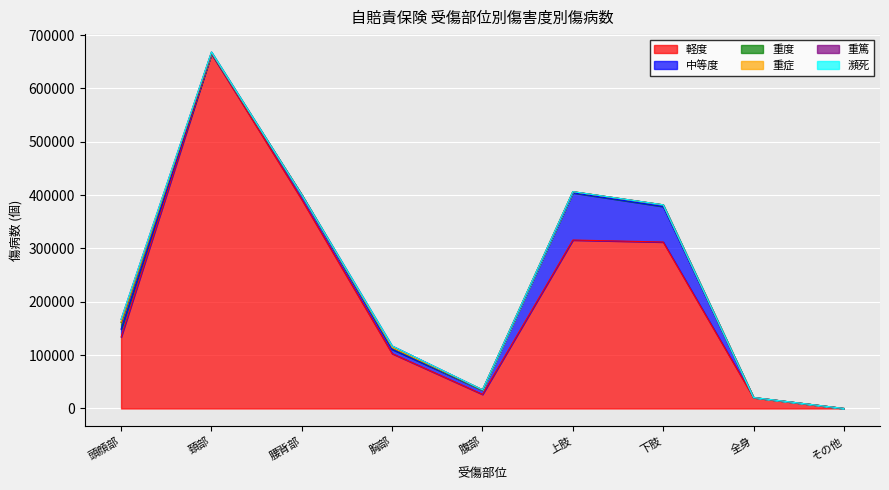

At which label does 軽度 reach its peak?

頚部